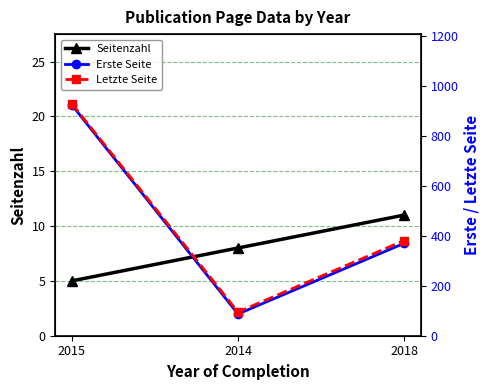

What is the difference between the highest and lowest values at 2018?

370